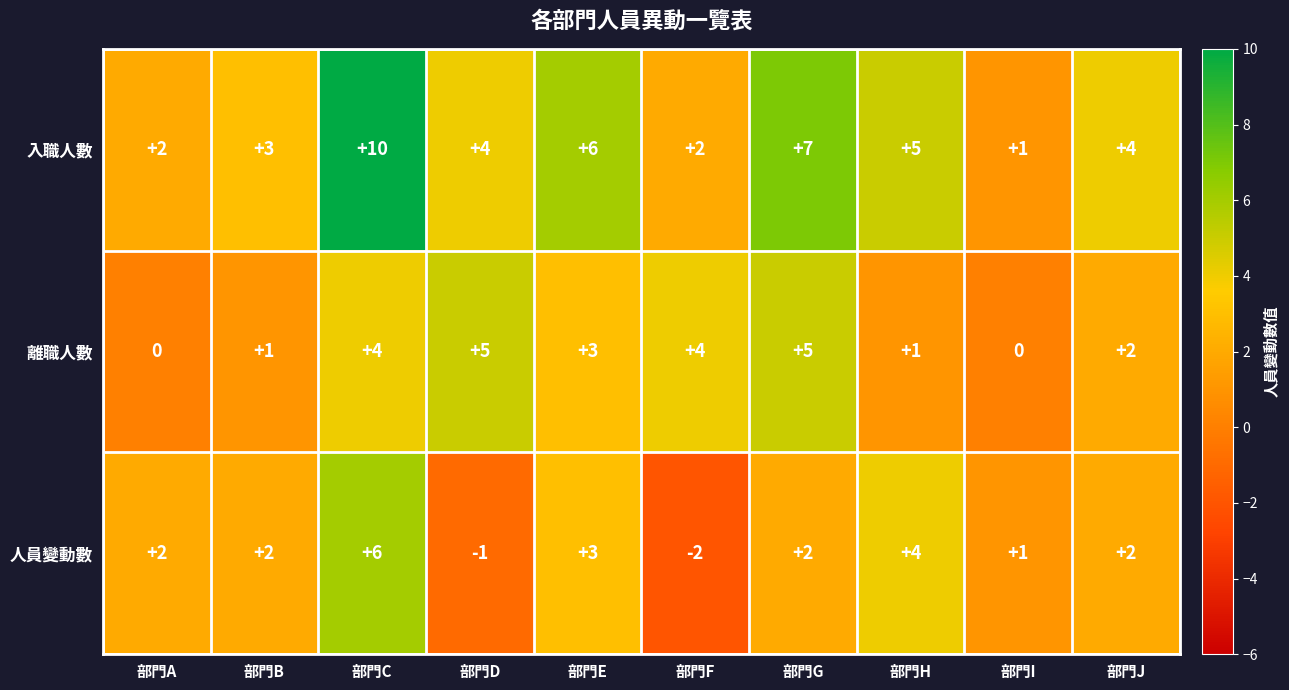

List the series in order of their peak value, highest first.

入職人數, 人員變動數, 離職人數